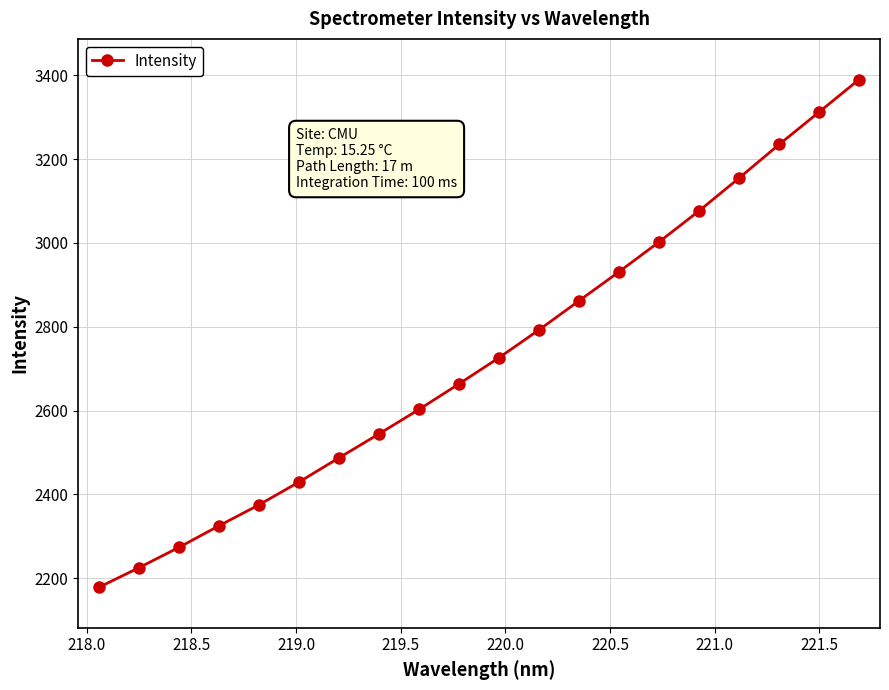

Does the chart display data point markers on the line(s)?

Yes